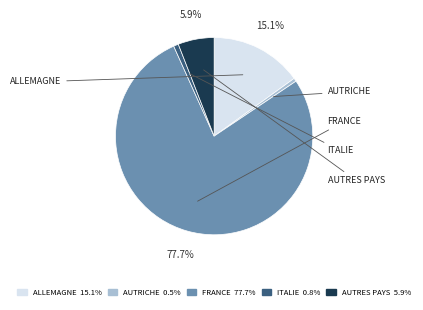

Does FRANCE 77.7% account for over 50% of the chart?

Yes